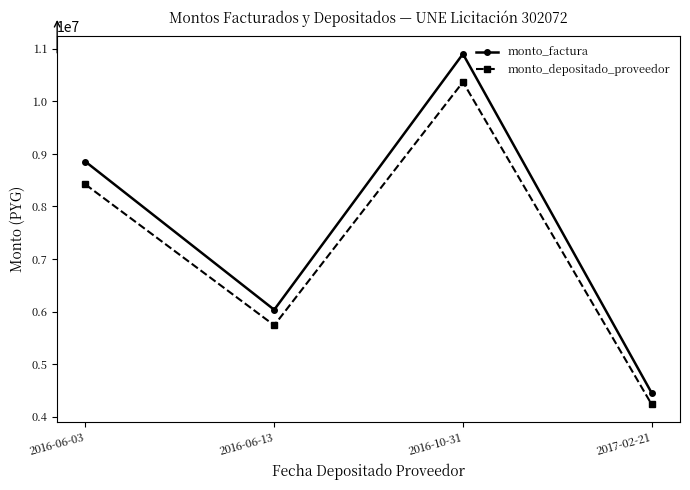

Rank the series at 2016-06-13 from lowest to highest value.

monto_depositado_proveedor, monto_factura